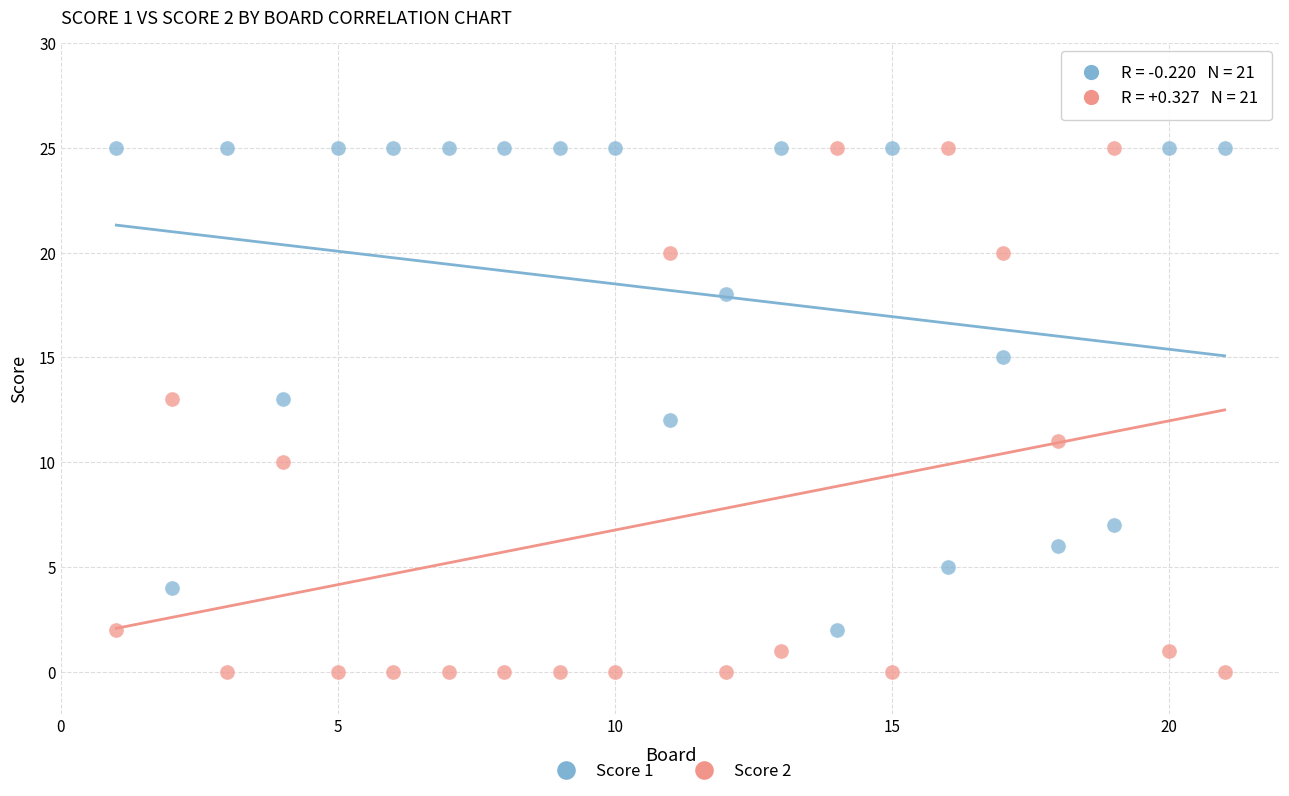

Which series reaches the minimum Y coordinate?

Score 2